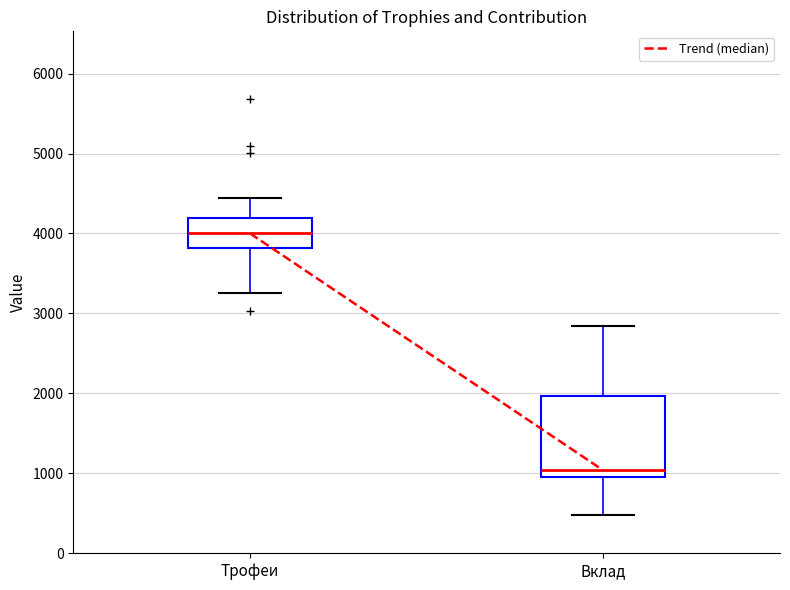

Where is the upper edge of the box for Трофеи on the y-axis? The values are not printed on the chart, so give them approximately, as read against the axis.

4200